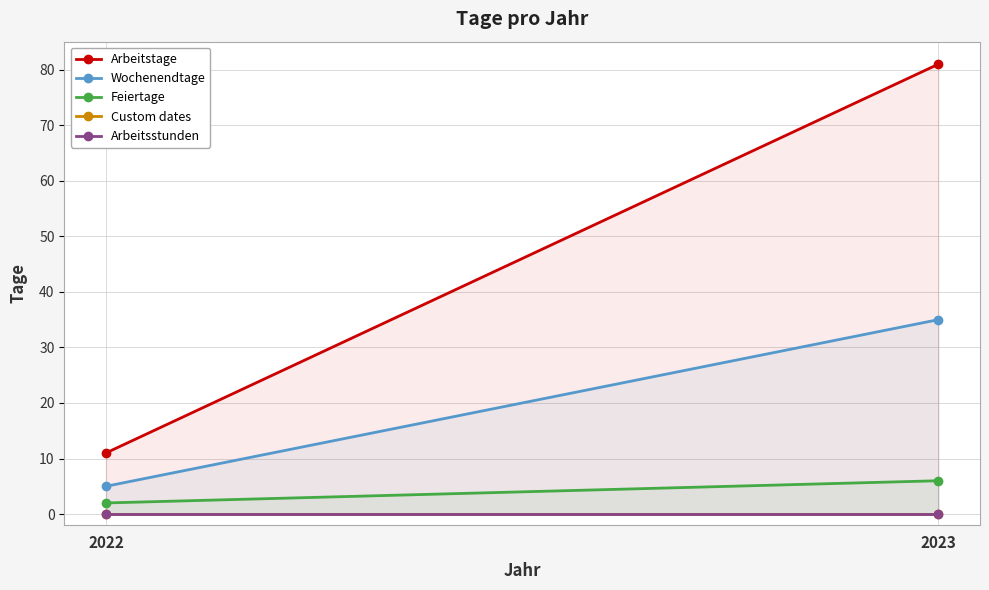

Count the number of data series in this chart.

5